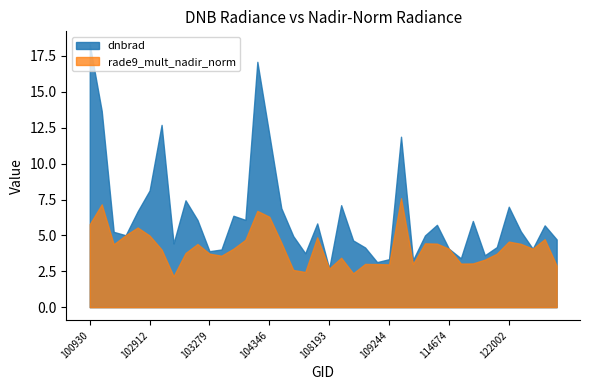

What is the highest value of the dnbrad series?

18.3